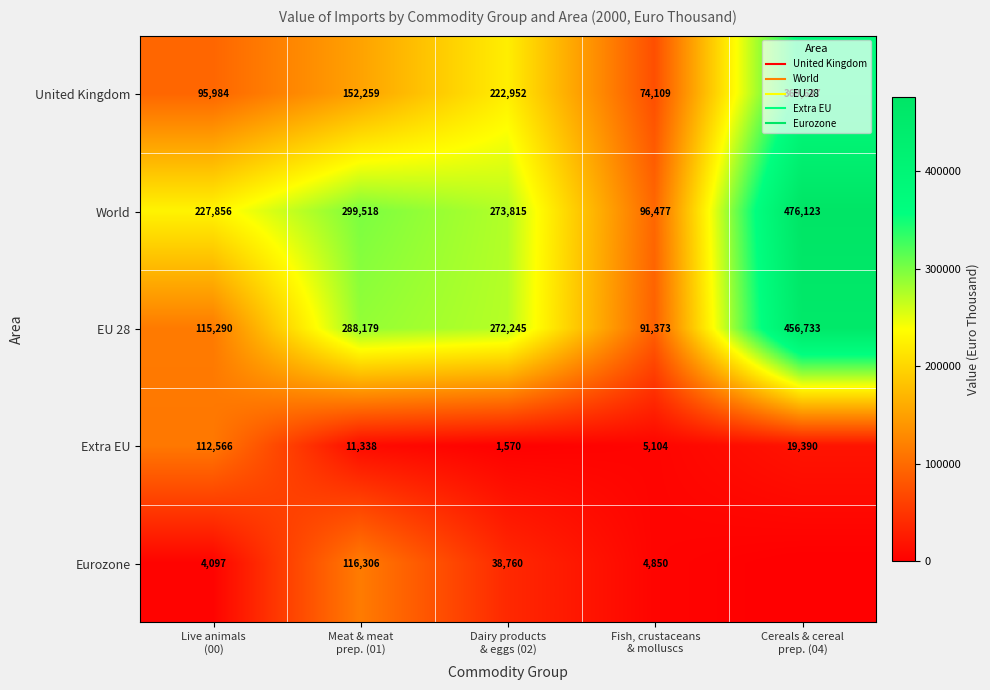

What is the difference between the World values at Dairy products & eggs (02) and Live animals (00)?

45959